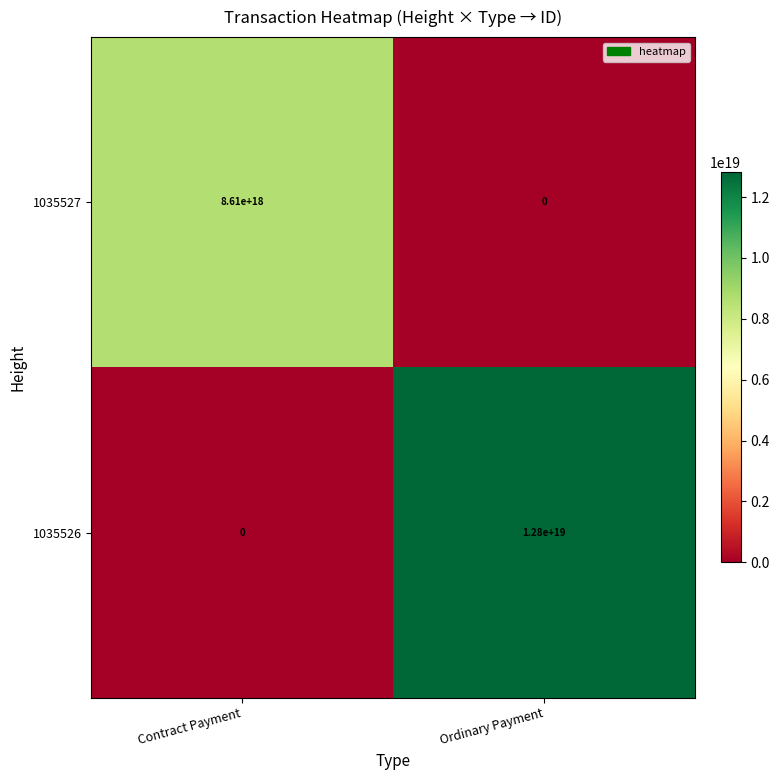

Rank the series by their maximum value, from lowest to highest.

1035527, 1035526